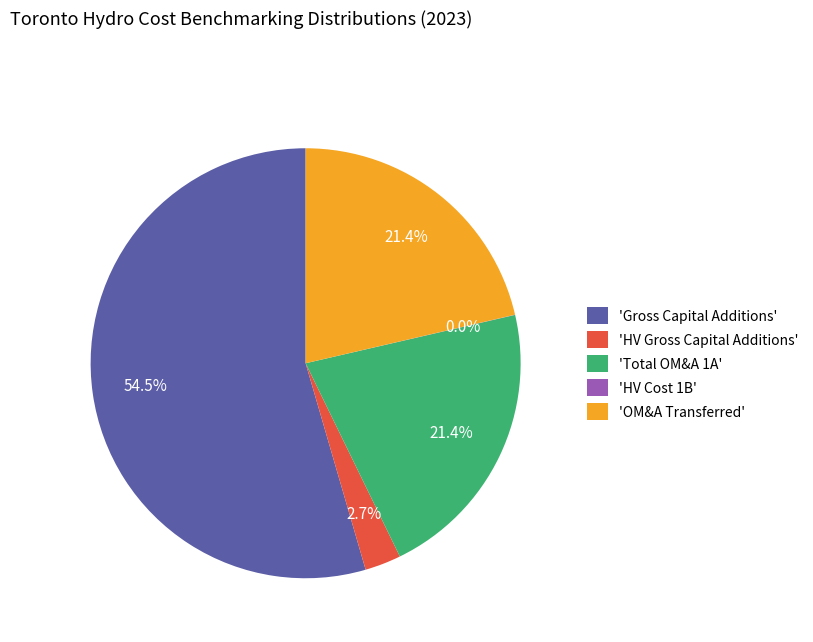

Which slice is the largest?

'Gross Capital Additions'